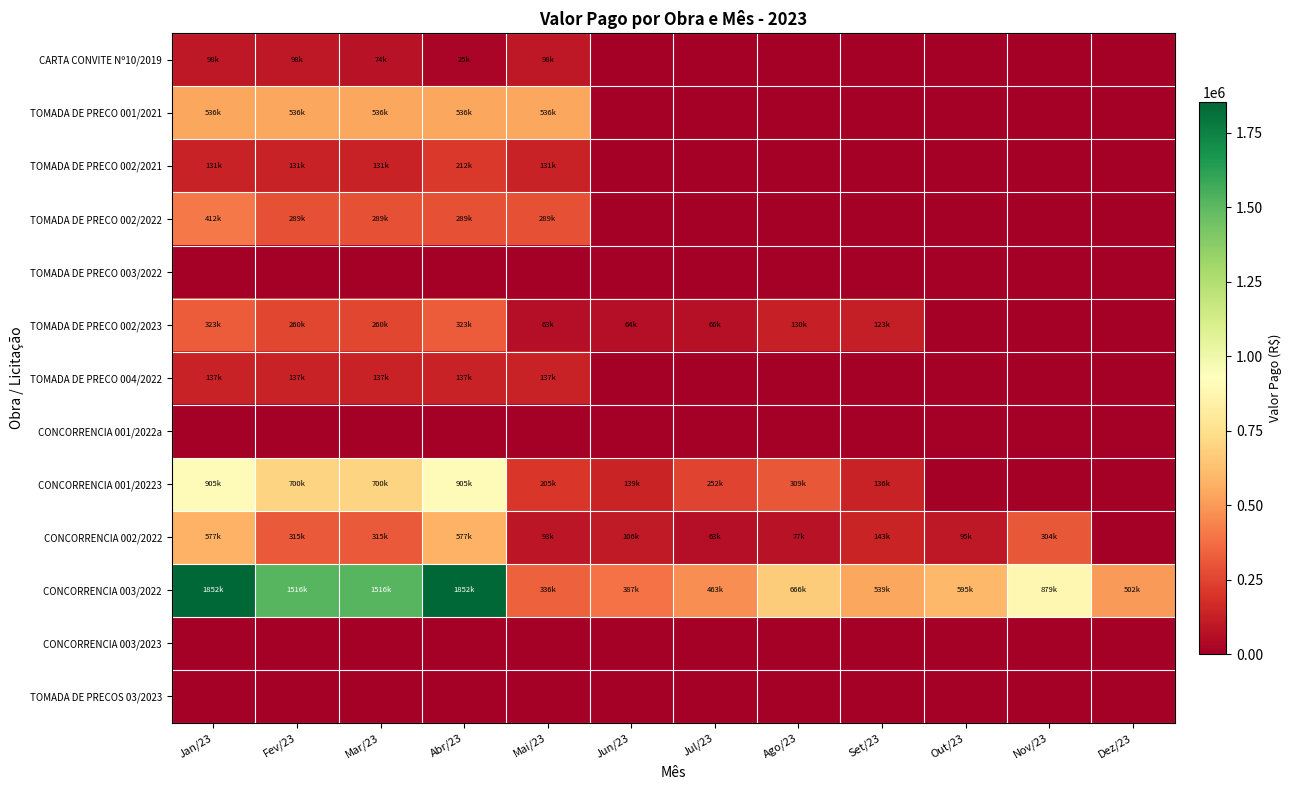

What is the spread (max minus min) of values at Fev/23?

1516436.9